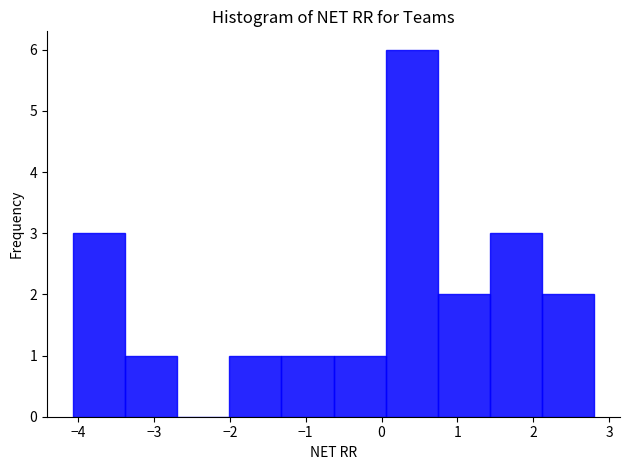

What is the height of the bar covering 1.4 to 2.1 on the x-axis? Neither the bar edges nor the heights are printed on the chart, so give them approximately, as read against the axes.

3